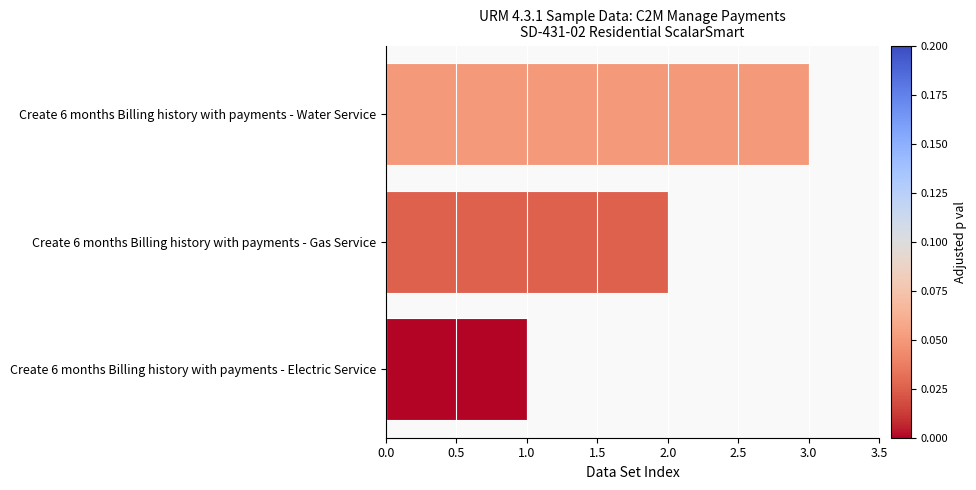

What is the change in value from Create 6 months Billing history with payments - Electric Service to Create 6 months Billing history with payments - Water Service?

+2